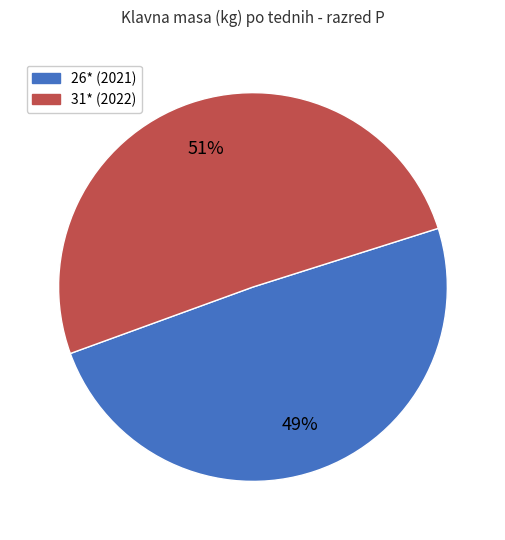

To the nearest percent, what is the combined percentage of 26* (2021) and 31* (2022)?

100%